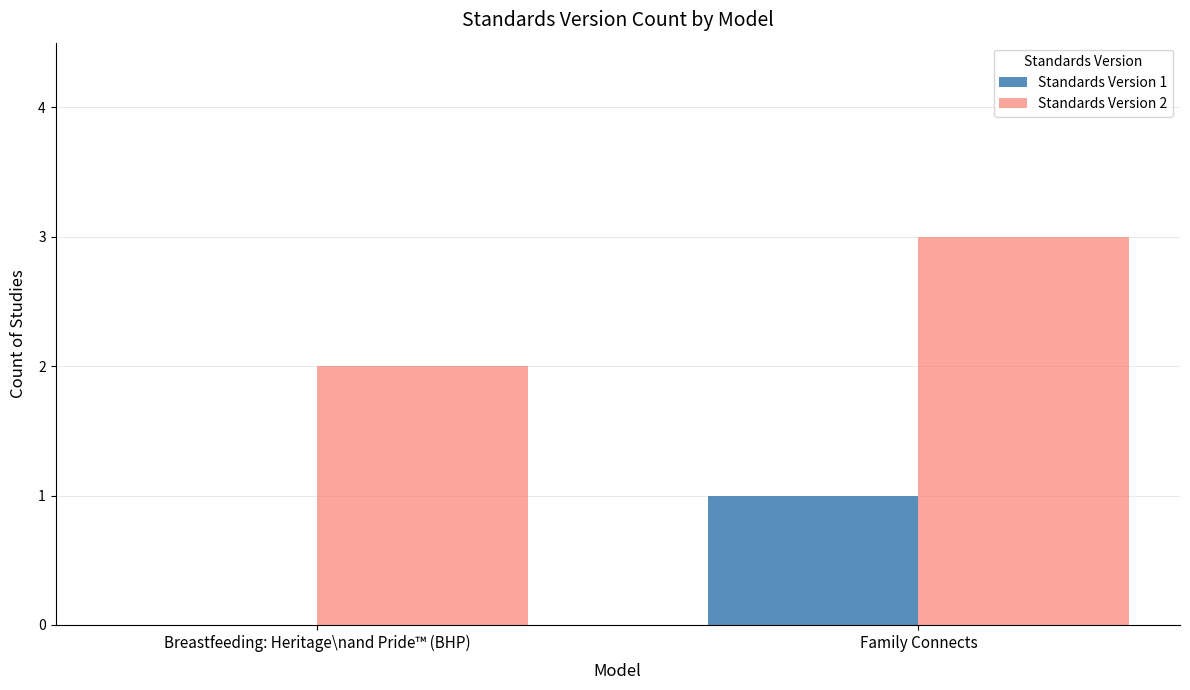

The Standards Version 1 series shows 1 at Family Connects. True or false?

True